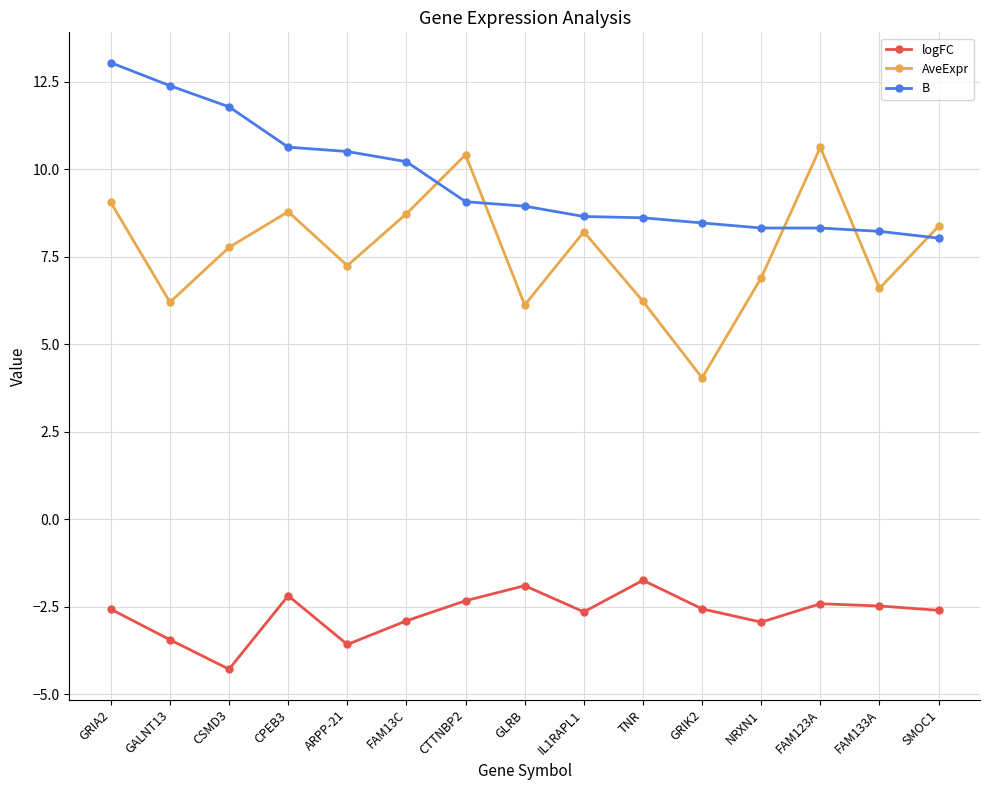

What is the difference between the maximum and minimum values in the B series?

5.0